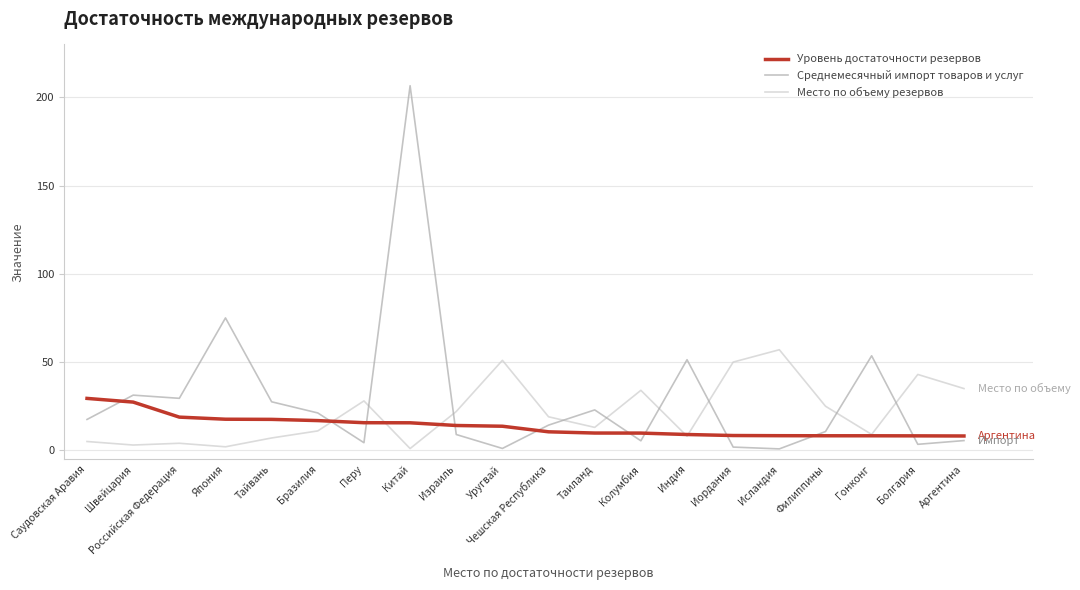

Which series has the largest range (max minus min)?

Среднемесячный импорт товаров и услуг